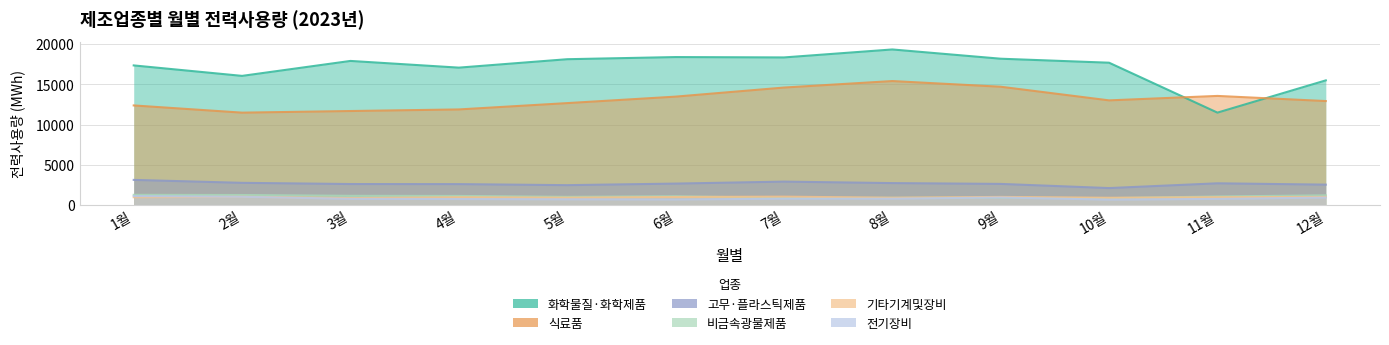

After their last crossing, which series has the higher values: 기타기계및장비 or 비금속광물제품?

비금속광물제품